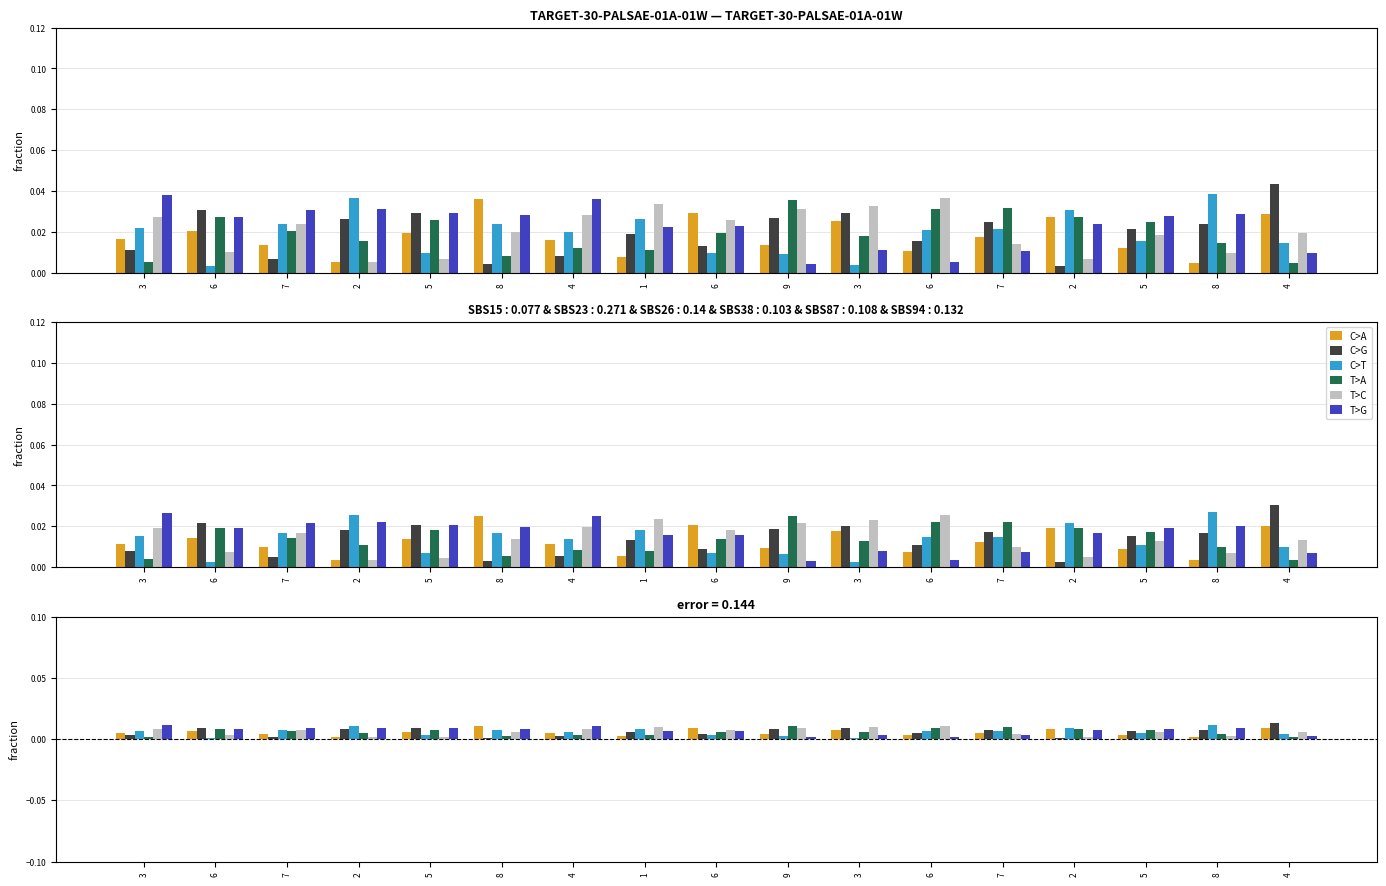

Which series has the widest spread of values?

C>G